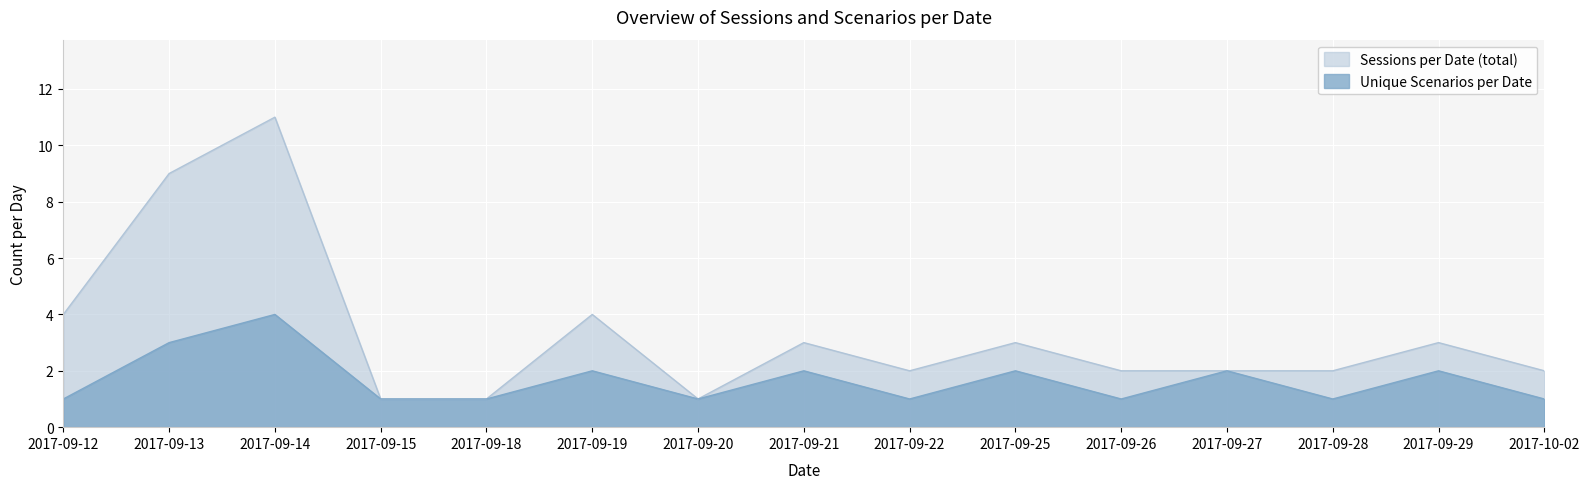

Reading left to right, list all the values displayed in this chart.

Sessions per Date (total): 4	9	11	1	1	4	1	3	2	3	2	2	2	3	2
Unique Scenarios per Date: 1	3	4	1	1	2	1	2	1	2	1	2	1	2	1